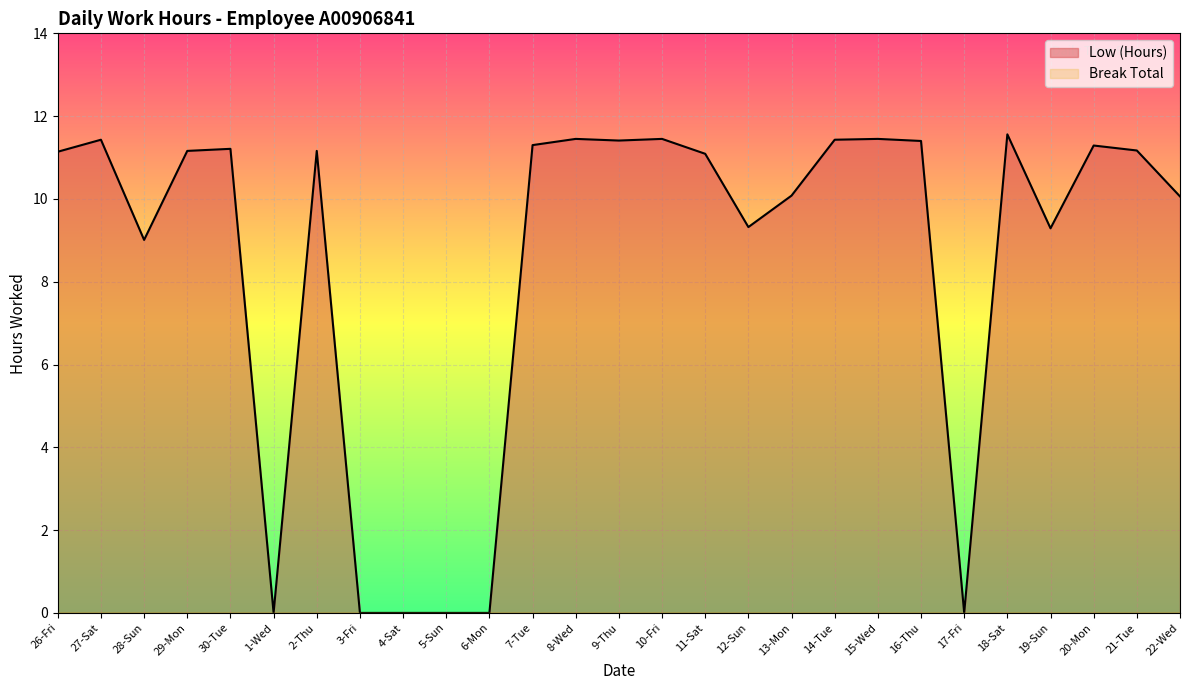

How many interior local valleys (lower than both neighbors) does the data have?

6